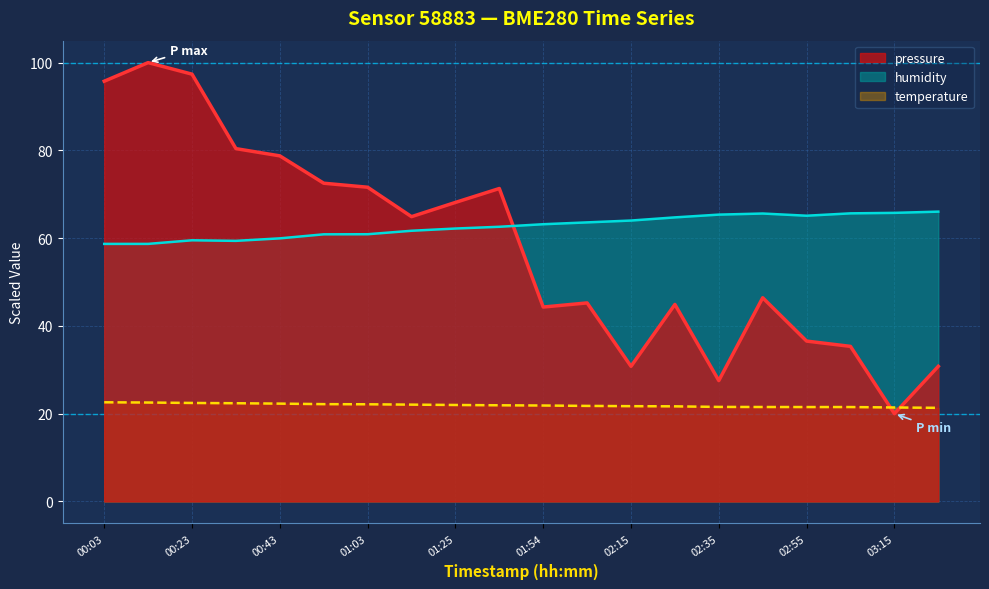

True or false: temperature has more than 0 interior local peaks.

False